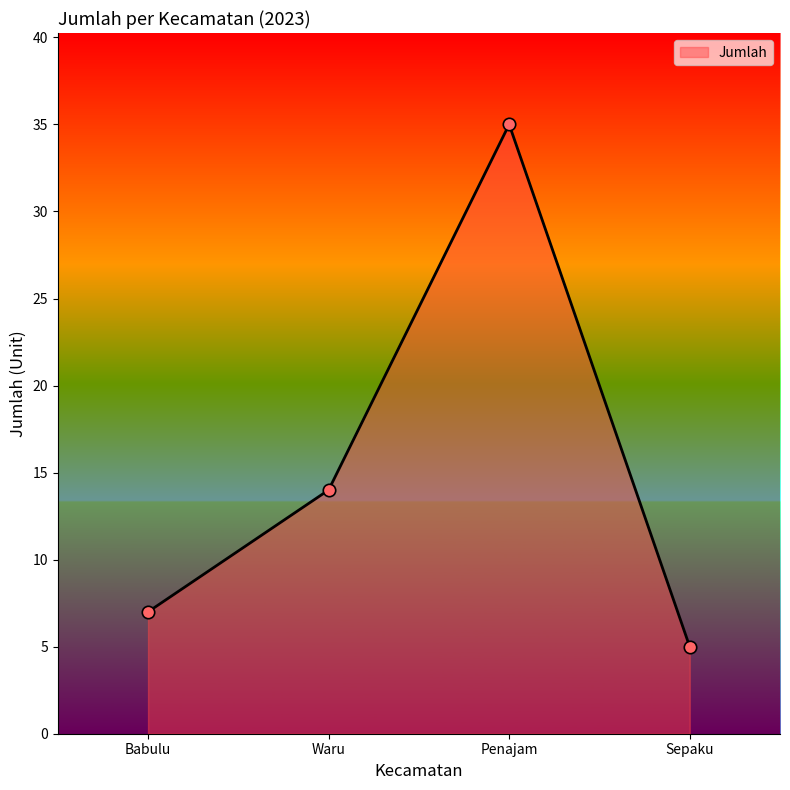

Approximately how many times larger is the value at Penajam compared to Sepaku?

7.0